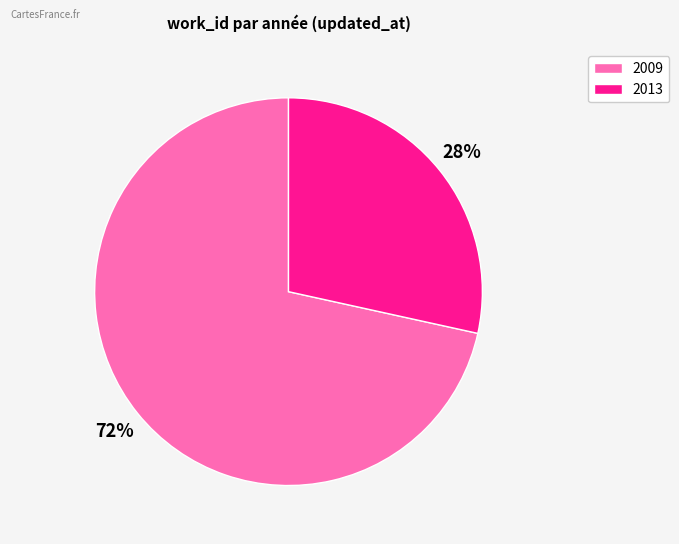

Is there any slice that represents more than half of the pie?

Yes